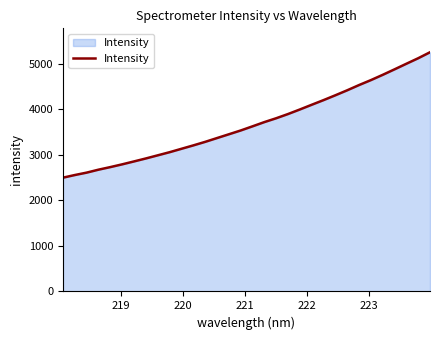

What is the minimum value shown in the chart?

2497.2